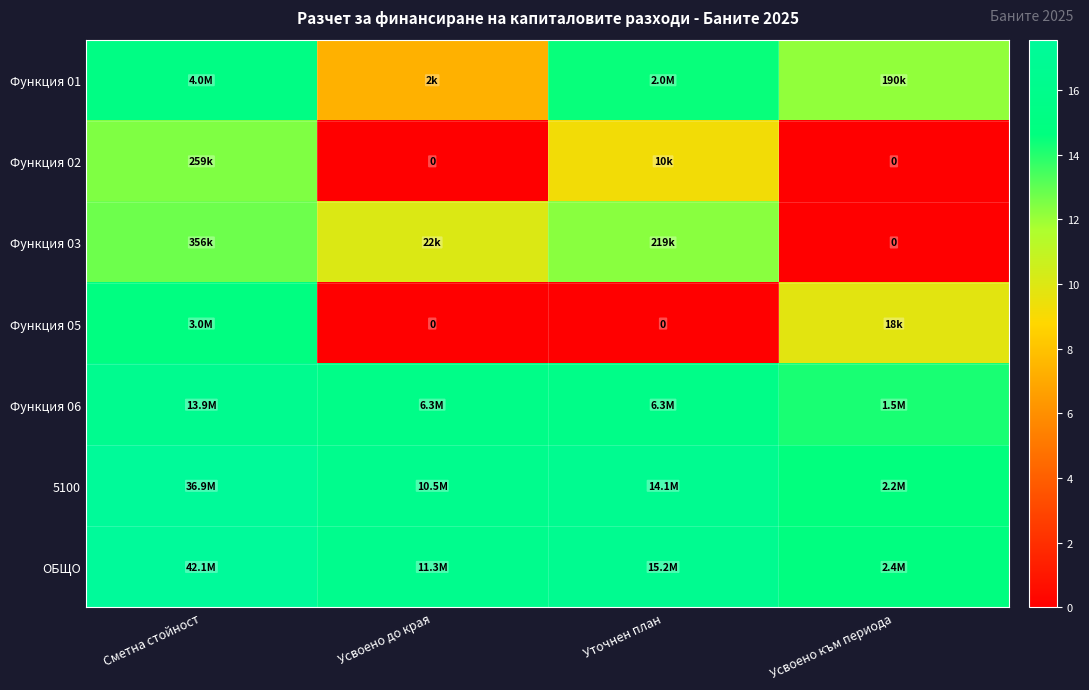

What is the difference between the 5100 values at Усвоено до края and Усвоено към периода?

1.6